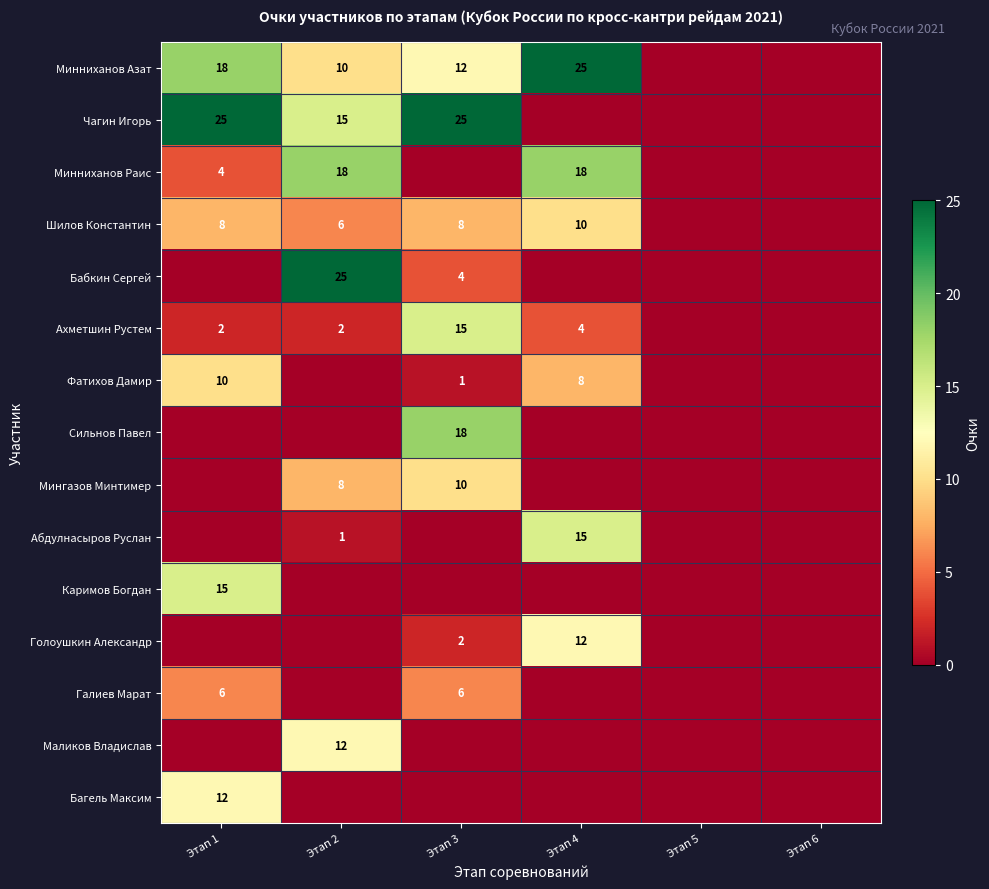

Is it true that Голоушкин Александр equals 12 at Этап 4?

True